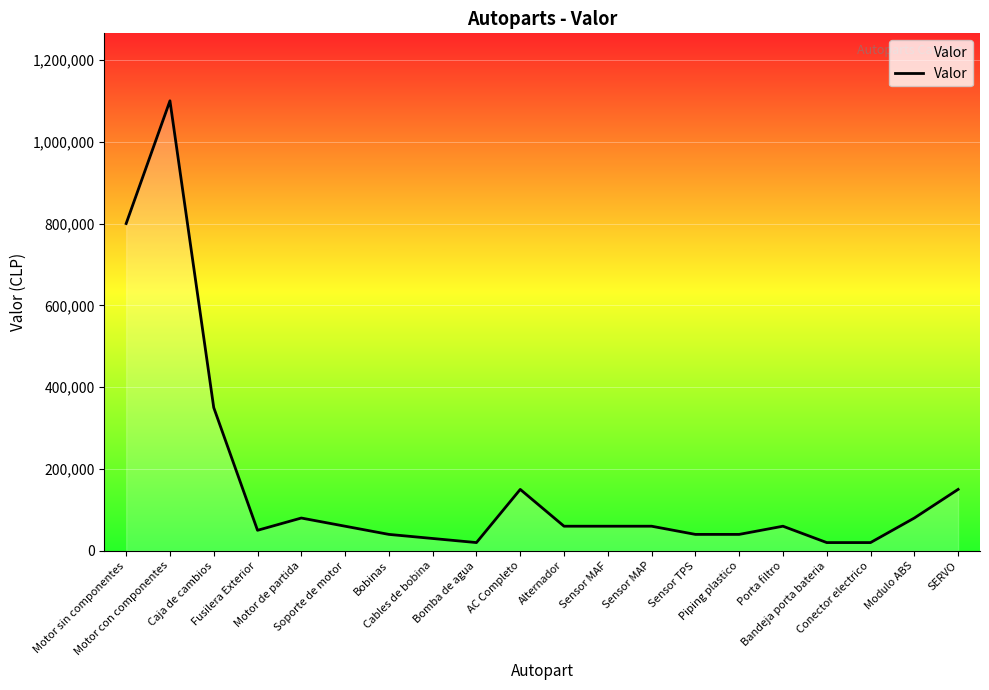

Reading left to right, what are all the values shown in this chart?

Motor sin componentes=800000	Motor con componentes=1100000	Caja de cambios=350000	Fusilera Exterior=50000	Motor de partida=80000	Soporte de motor=60000	Bobinas=40000	Cables de bobina=30000	Bomba de agua=20000	AC Completo=150000	Alternador=60000	Sensor MAF=60000	Sensor MAP=60000	Sensor TPS=40000	Piping plastico=40000	Porta filtro=60000	Bandeja porta bateria=20000	Conector electrico=20000	Modulo ABS=80000	SERVO=150000